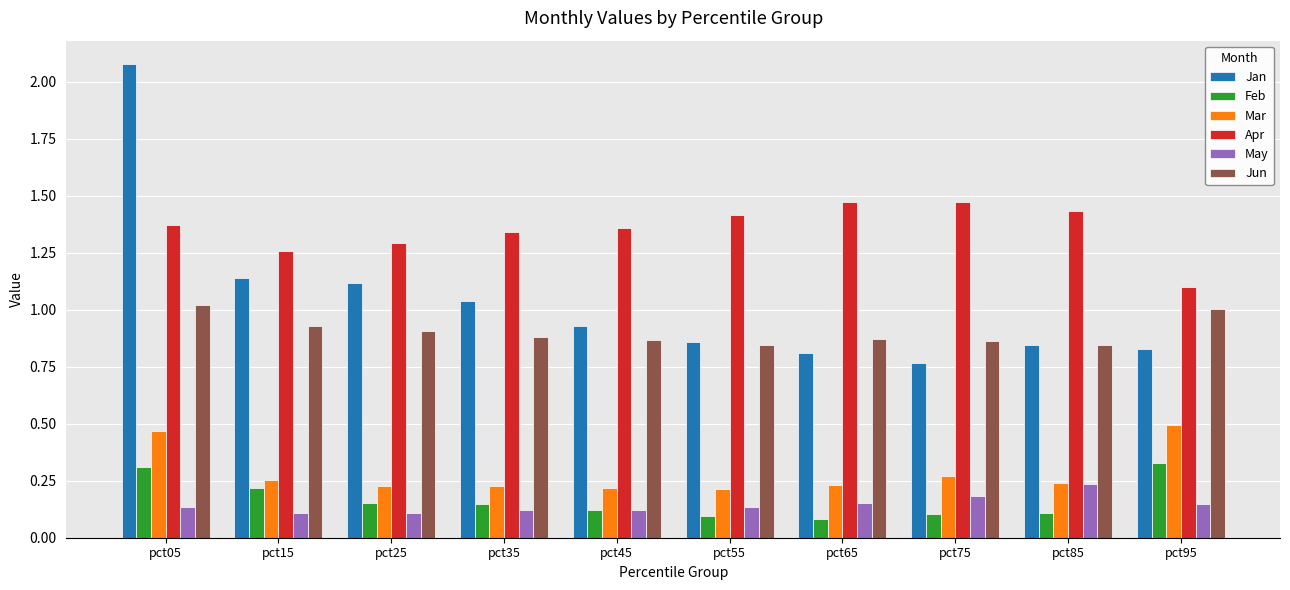

Which series has the largest total across all categories?

Apr